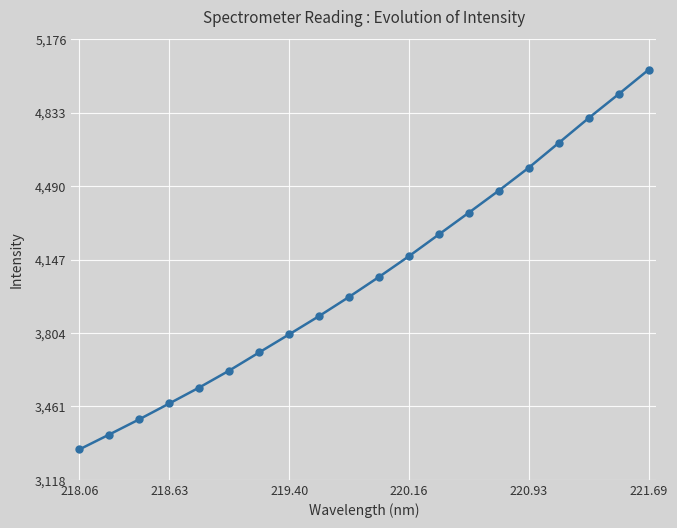

How many series are shown in this chart?

1